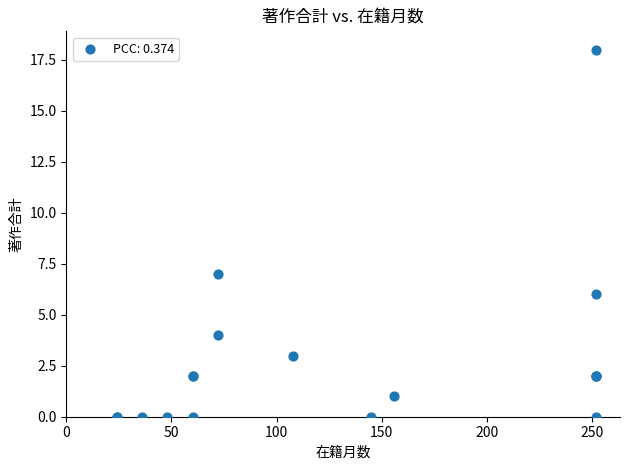

What Y value in the scatter plot is closest to 9?

7